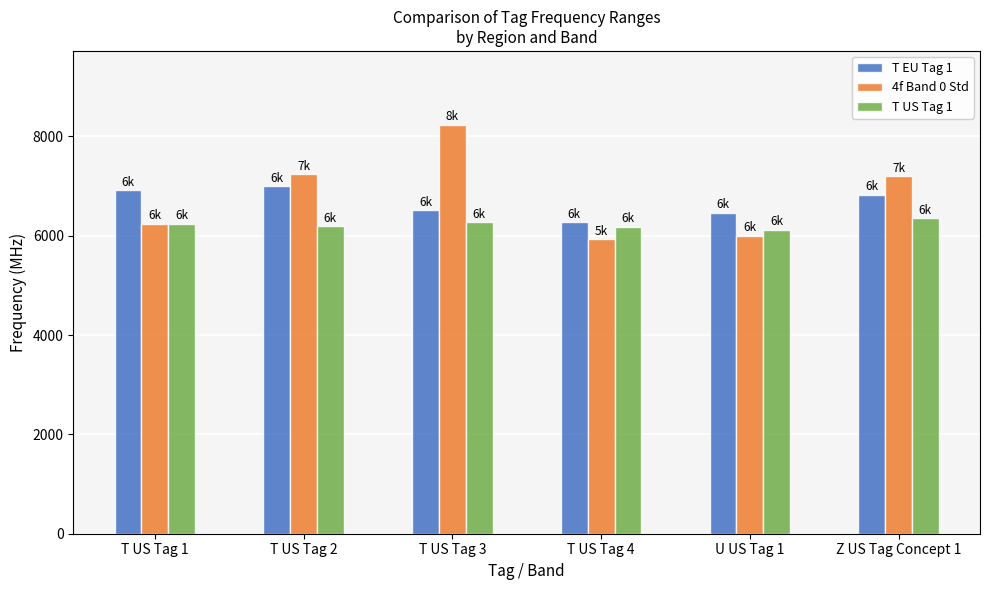

List the series in order of their peak value, lowest first.

T US Tag 1, T EU Tag 1, 4f Band 0 Std